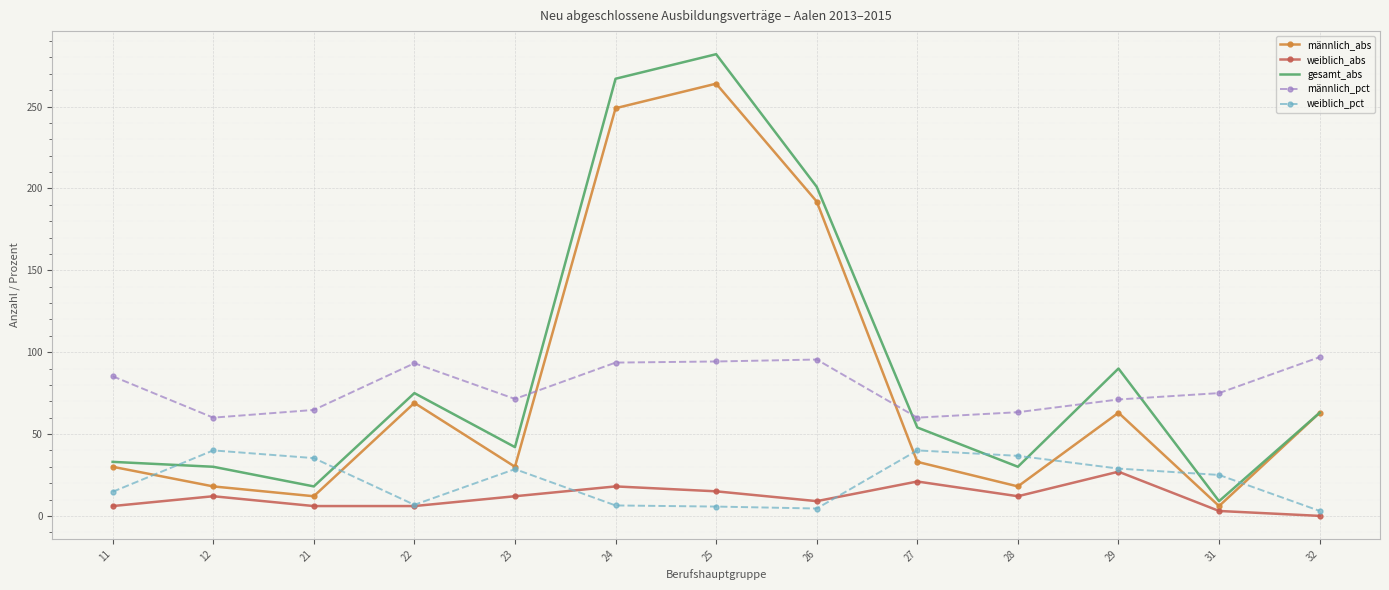

What is the total value across all series at 27?

208.0